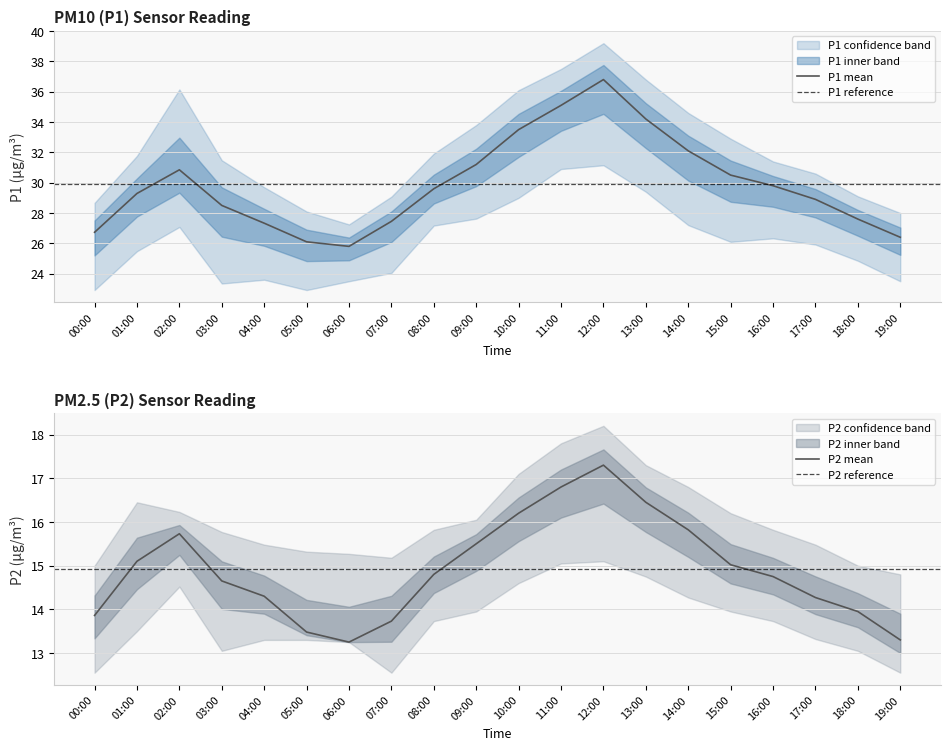

Which category has the highest value in the P2 series?

12:00